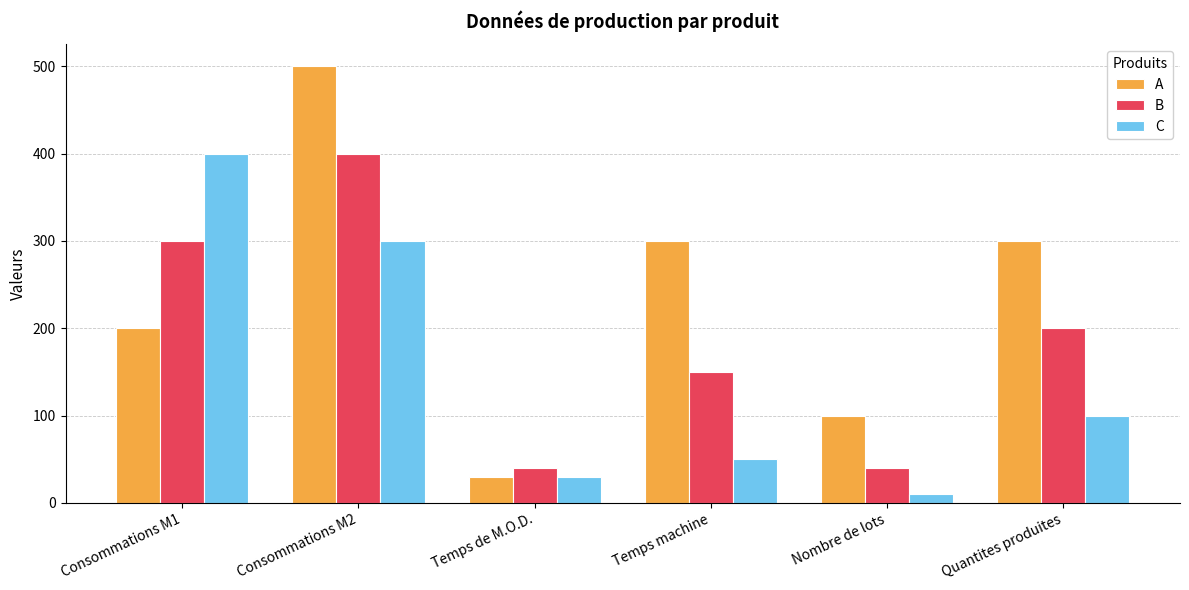

Does the chart contain stacked bars?

No